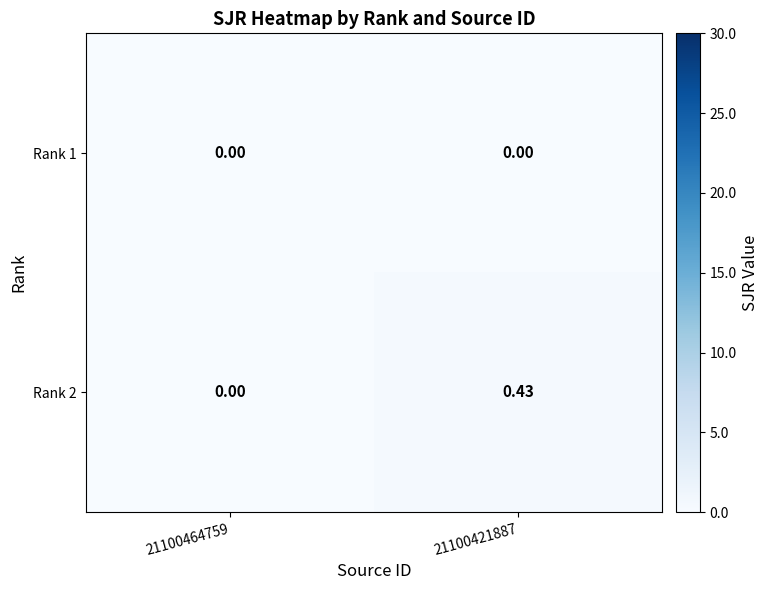

Reading right to left, list all the values displayed in this chart.

Rank 1: 21100421887=0.0	21100464759=0.0
Rank 2: 21100421887=0.4	21100464759=0.0